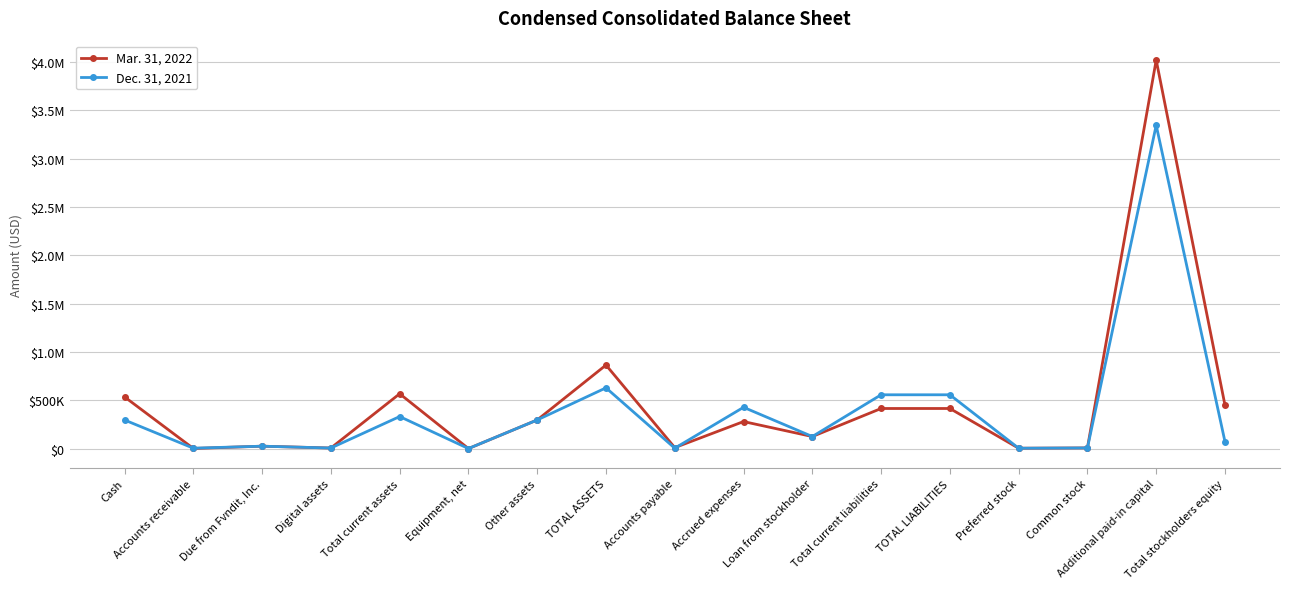

Rank the series at Additional paid-in capital from lowest to highest value.

Dec. 31, 2021, Mar. 31, 2022